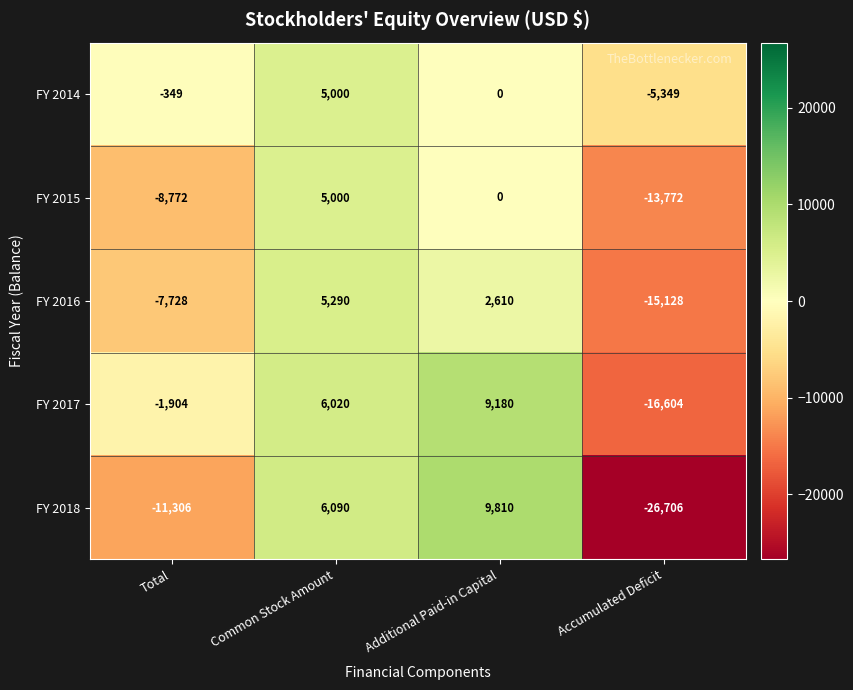

Rank the series at Accumulated Deficit from highest to lowest value.

FY 2014, FY 2015, FY 2016, FY 2017, FY 2018